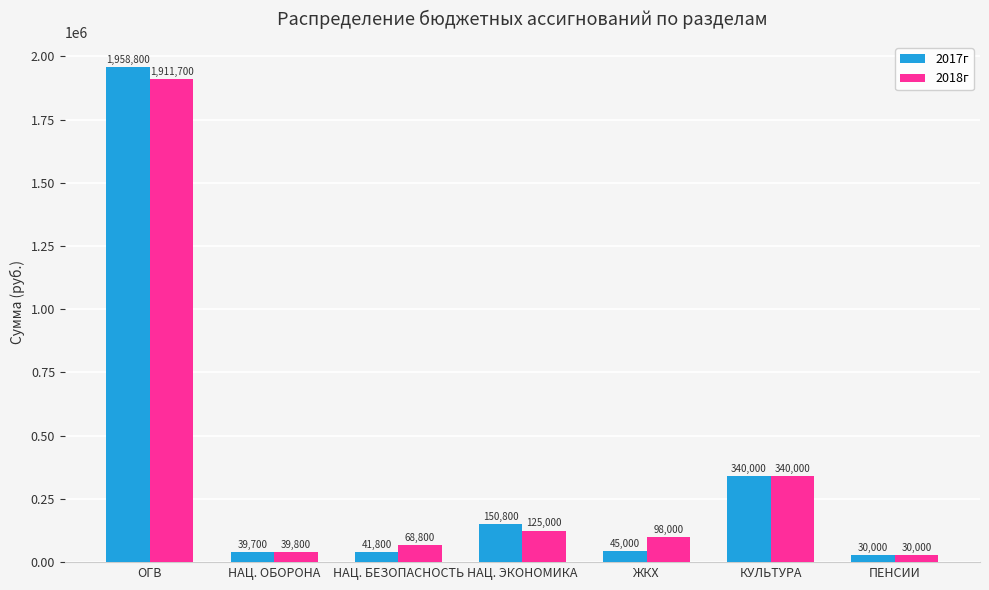

Which category has the lowest value in the 2017г series?

ПЕНСИИ